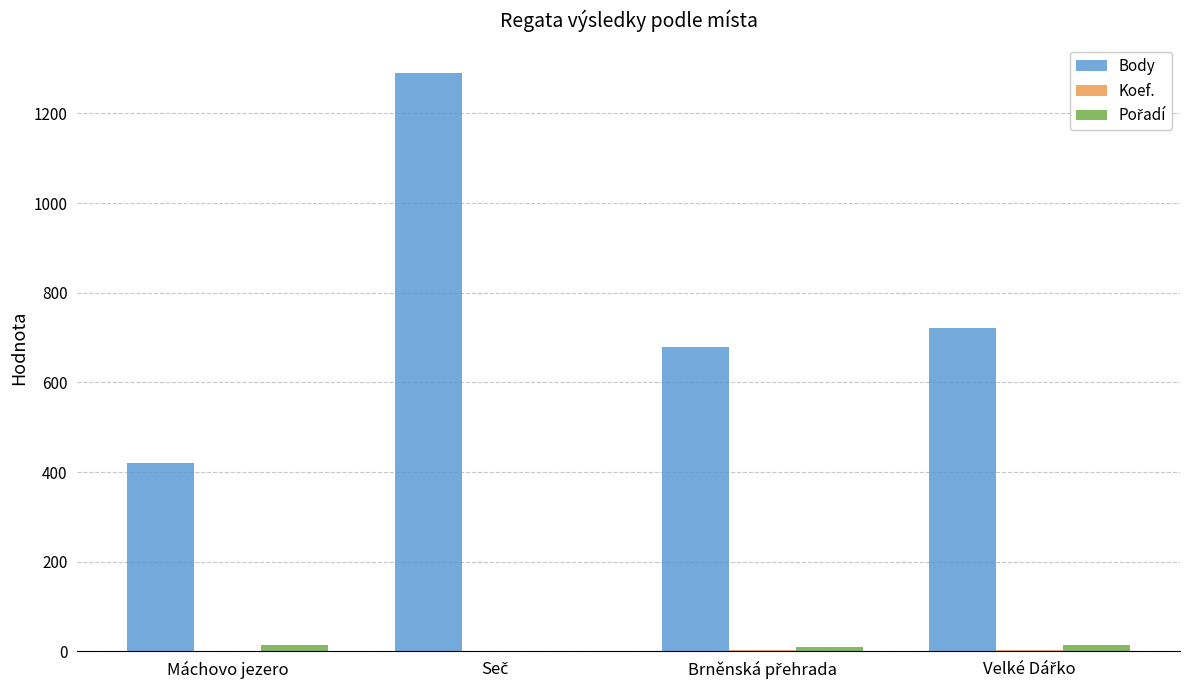

What is the maximum value for Body?

1290